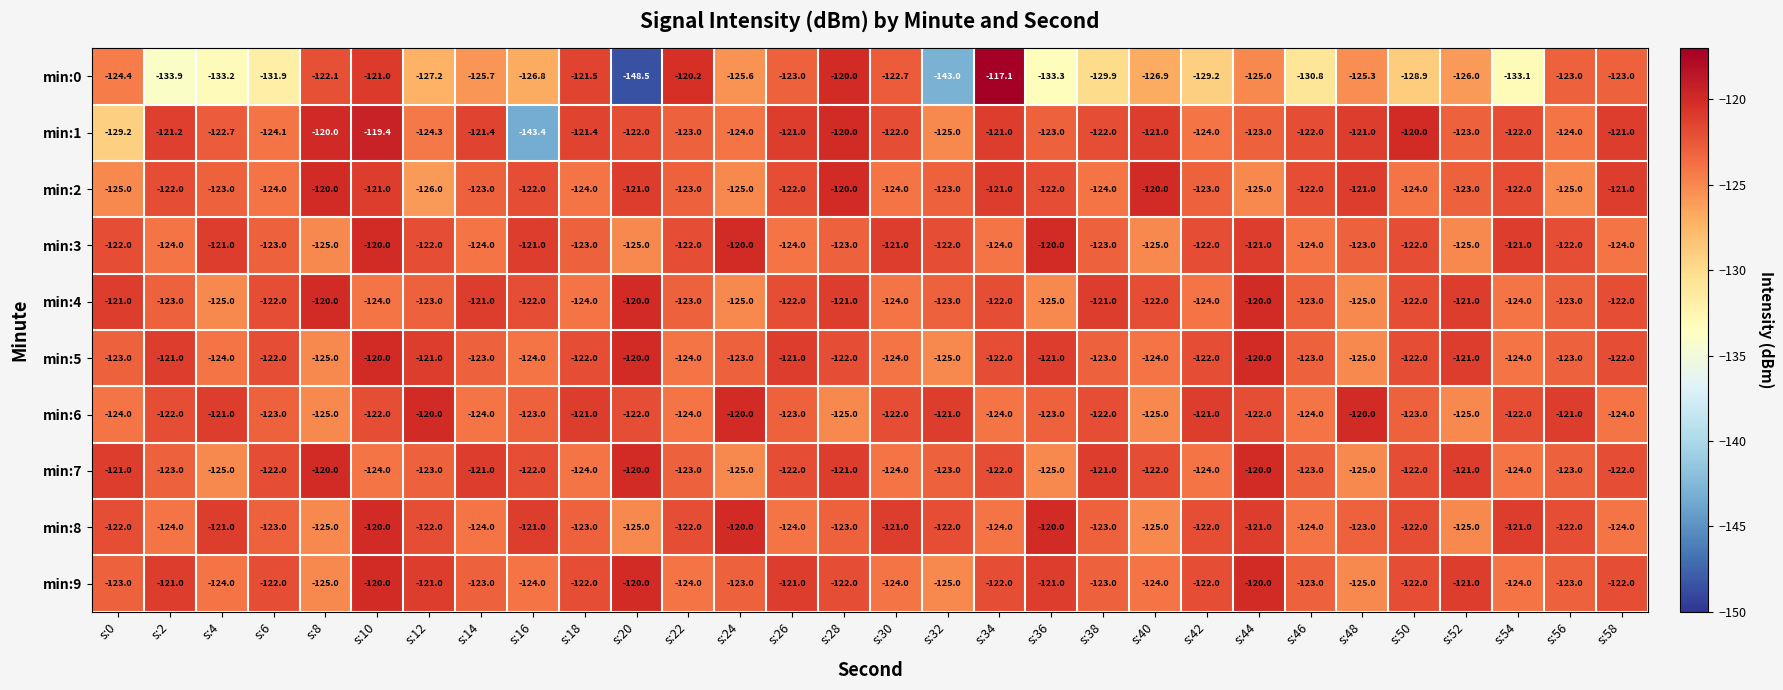

True or false: min:0 has a value of -210.2 at s:40.

False